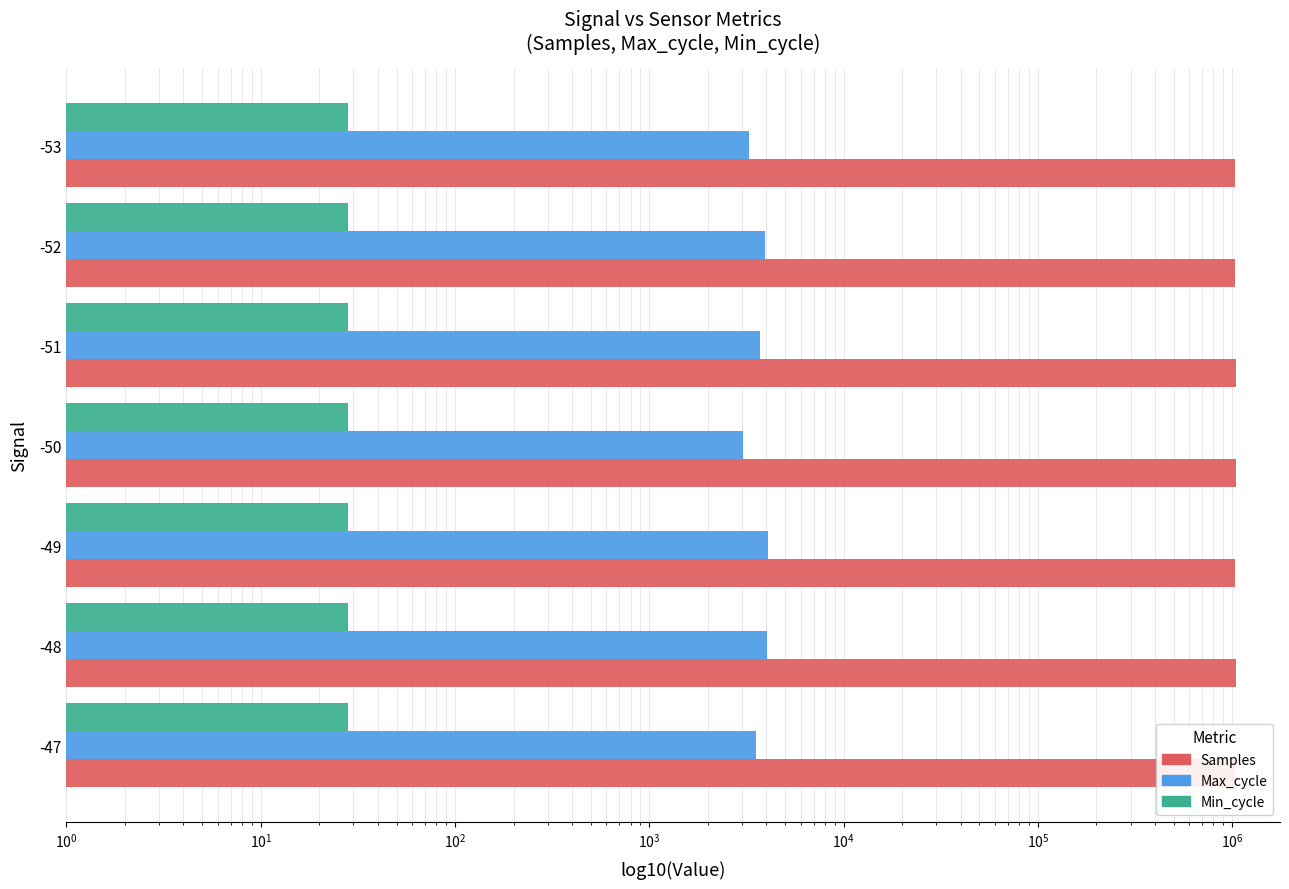

What is the value of the Samples bar at the 3rd from the left?

1040008.3